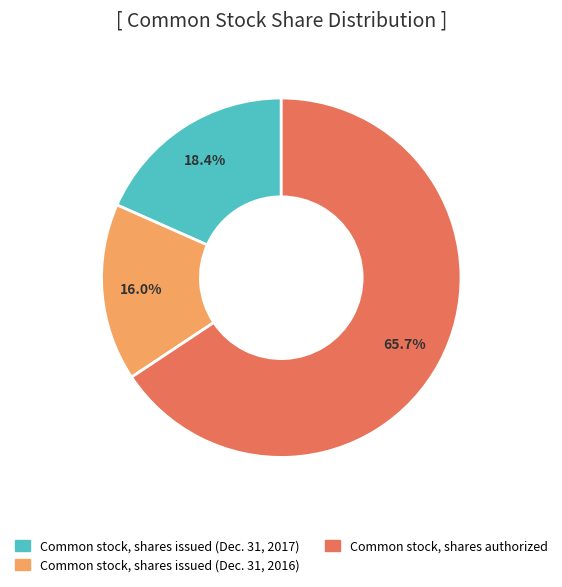

What is the smallest slice in the pie chart?

Common stock, shares issued (Dec. 31, 2016)